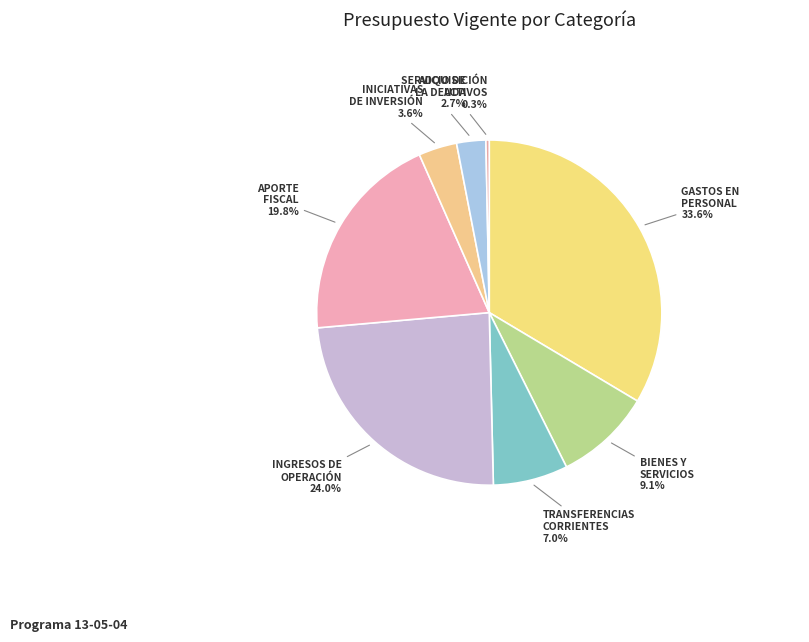

To the nearest percent, what portion does INGRESOS DE OPERACIÓN represent?

24%